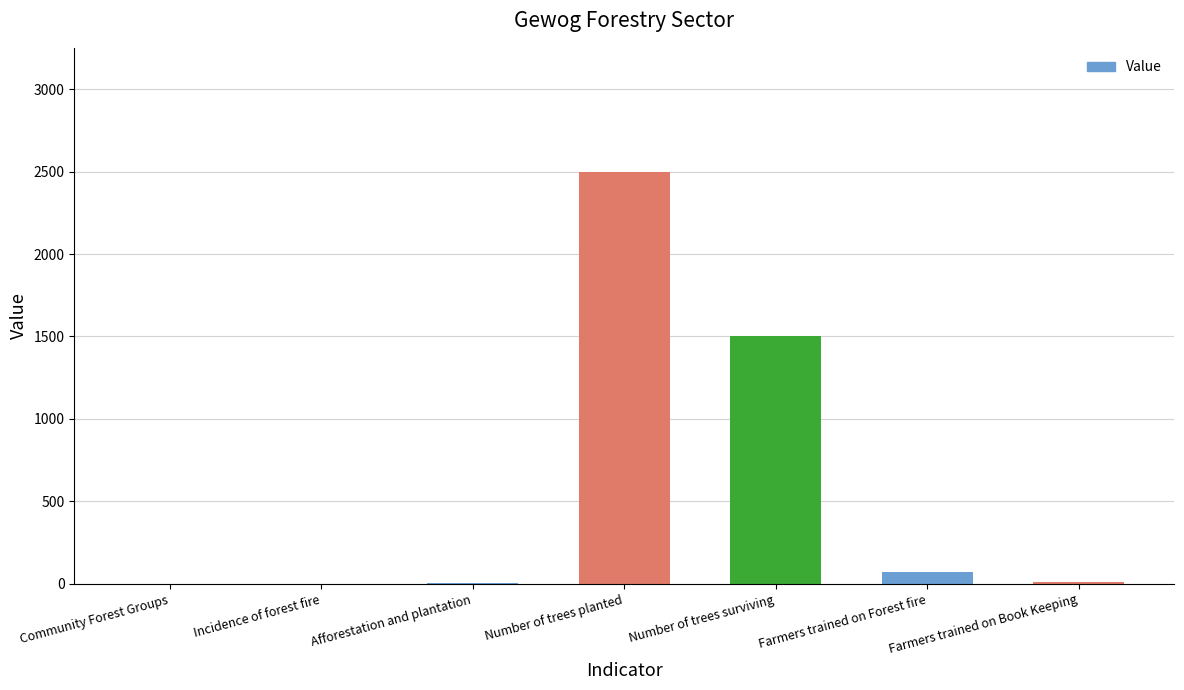

What is the change in value from Afforestation and plantation to Farmers trained on Book Keeping?

+5